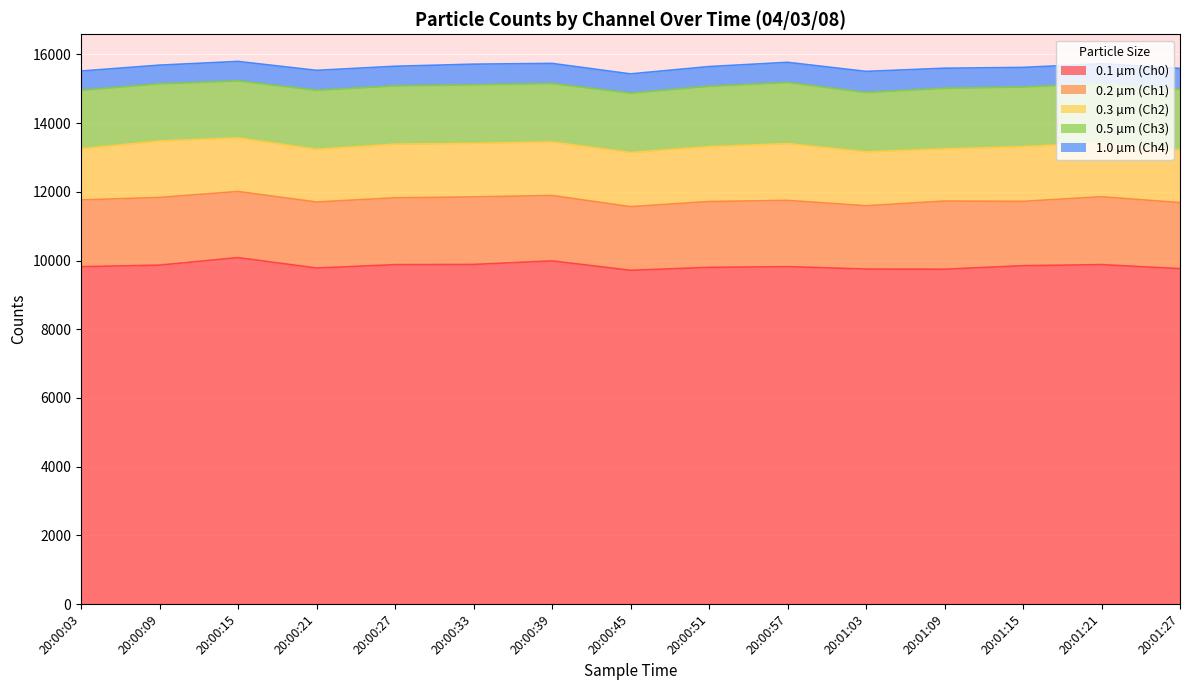

What is the value of the 0.1 µm (Ch0) point at the 4th from the left?

9782